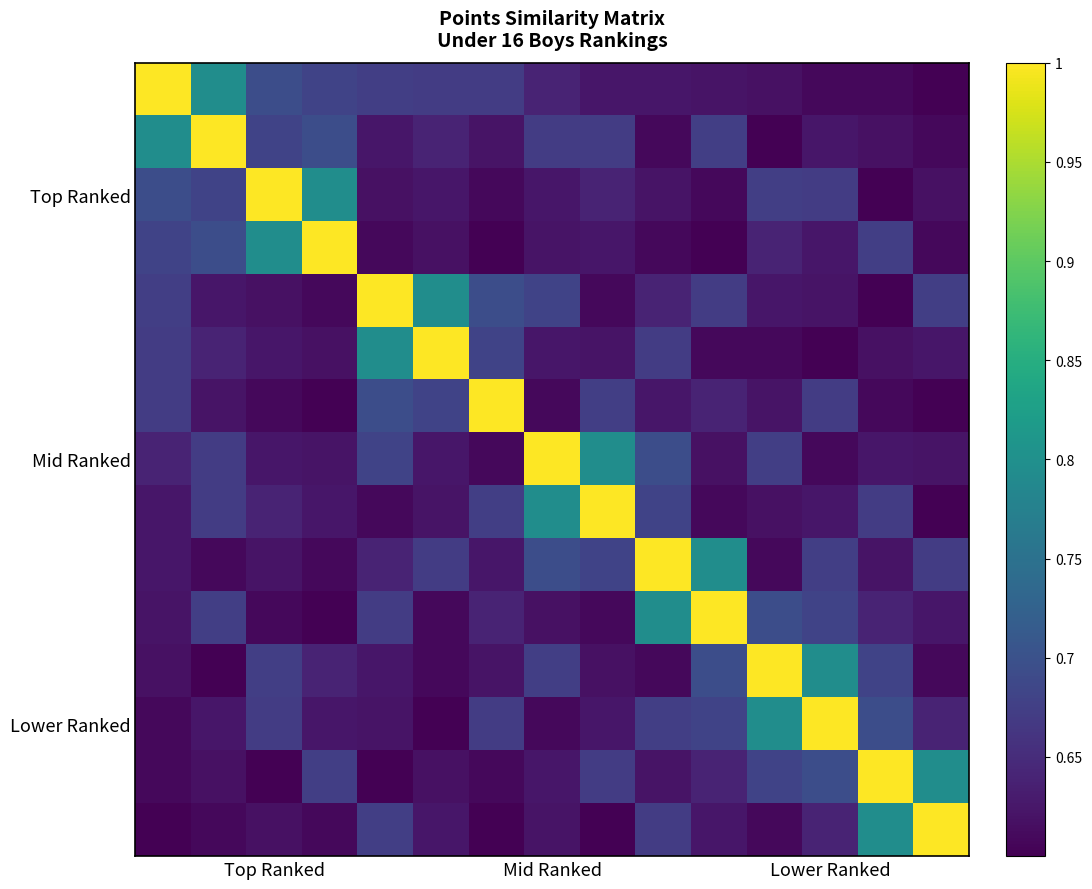

At how many categories does at least one series exceed 0?

15